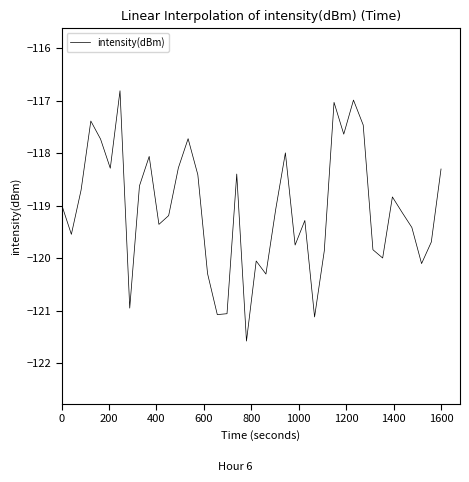

What is the difference between the maximum and minimum values?

4.8